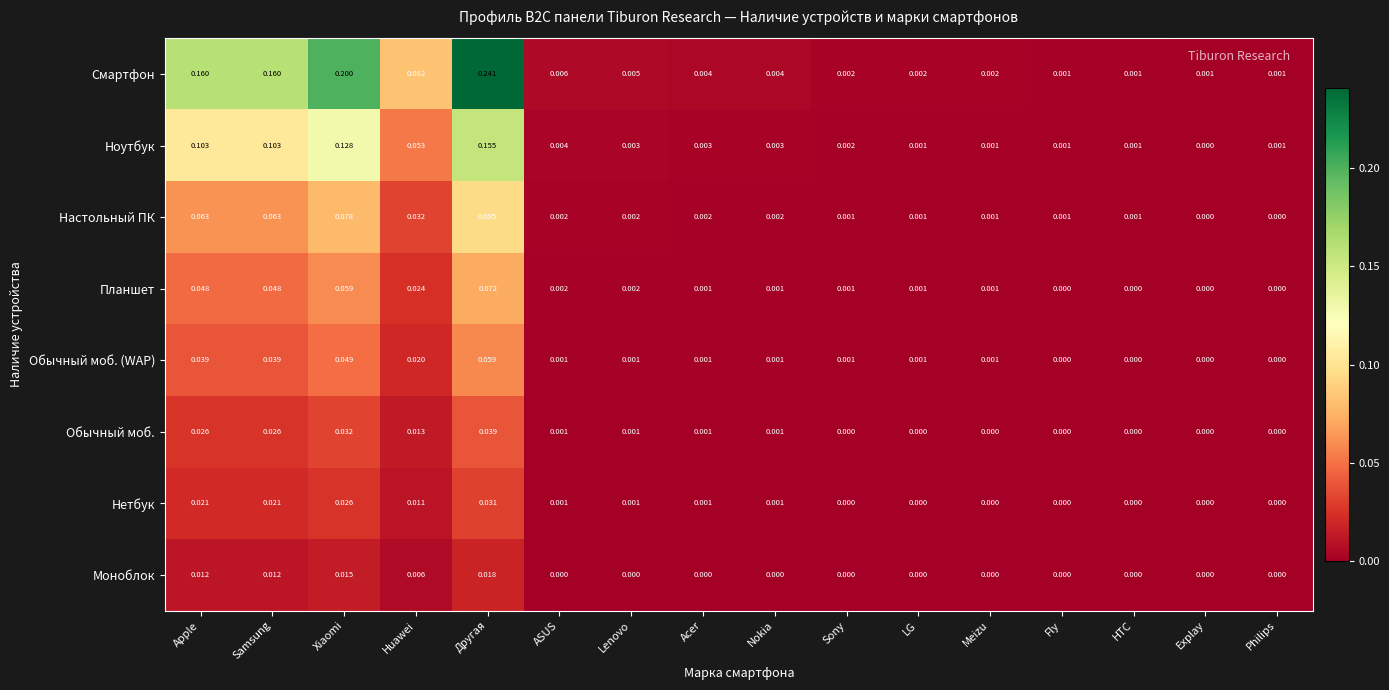

Rank the series by their maximum value, from lowest to highest.

Моноблок, Нетбук, Обычный моб., Обычный моб. (WAP), Планшет, Настольный ПК, Ноутбук, Смартфон